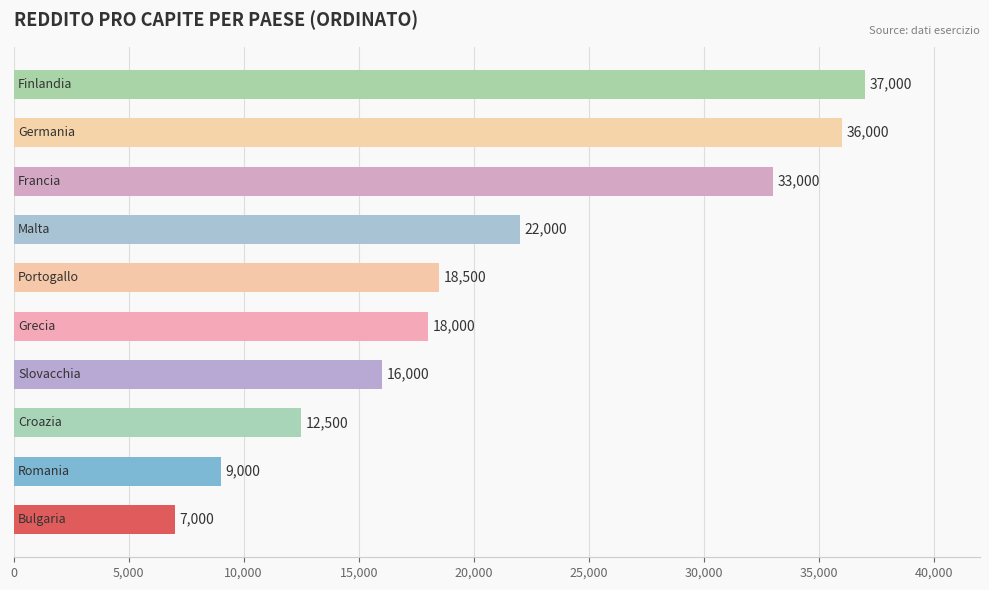

How many values are between 12500 and 33000?

6